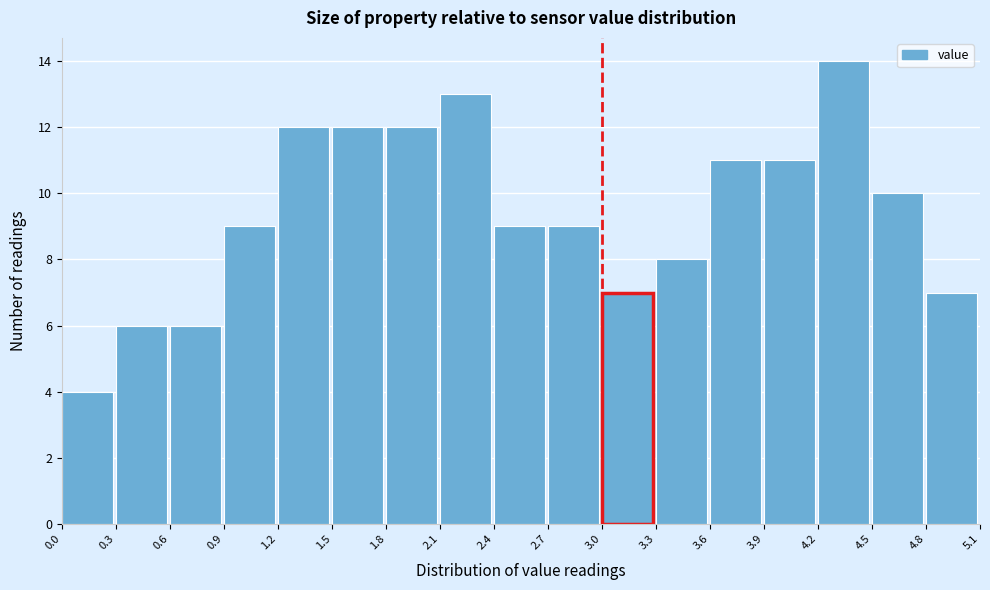

How tall is the bar that spans 0.3 to 0.6 on the x-axis? The values are not printed on the chart, so give them approximately, as read against the axis.

6